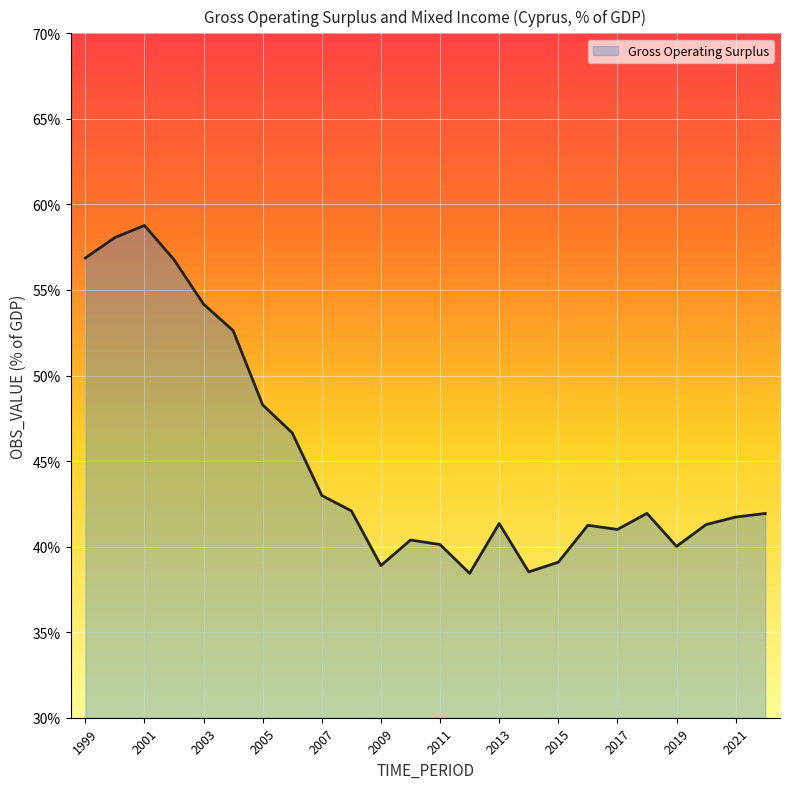

What is the greatest value displayed?

58.8